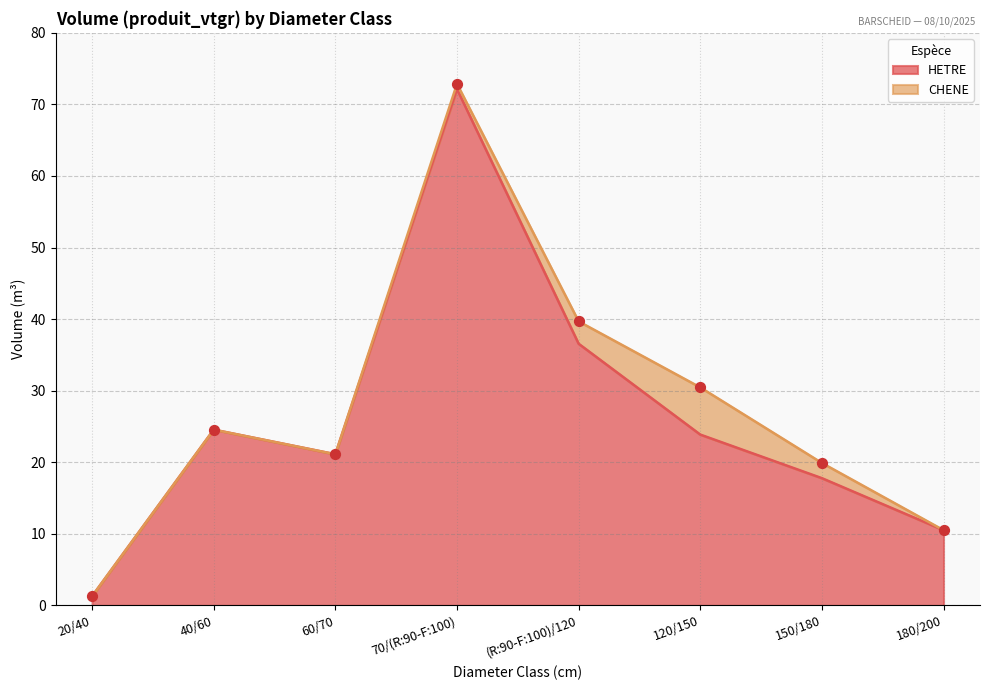

Which has a higher value, 180/200 or 70/(R:90-F:100)?

70/(R:90-F:100)